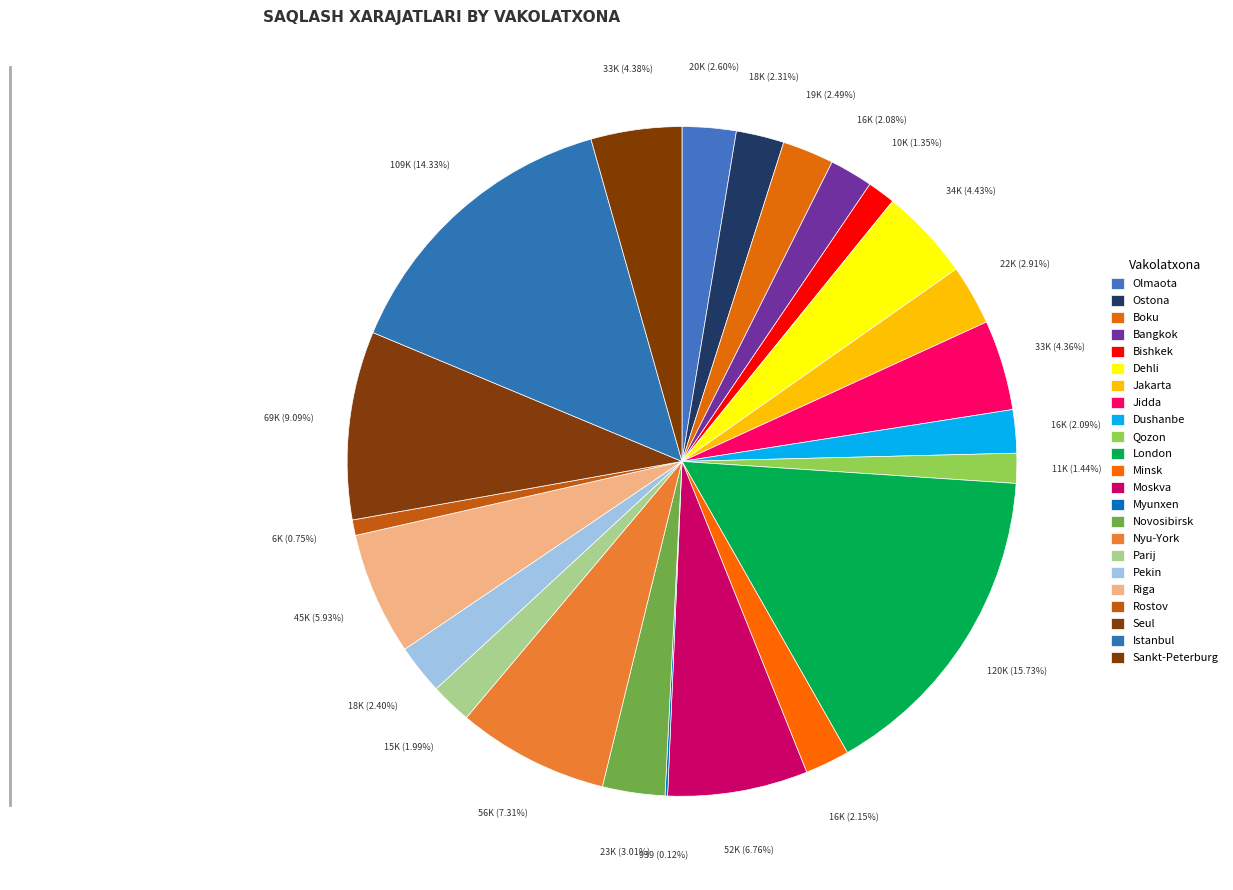

Does Nyu-York represent more than half of the total?

No